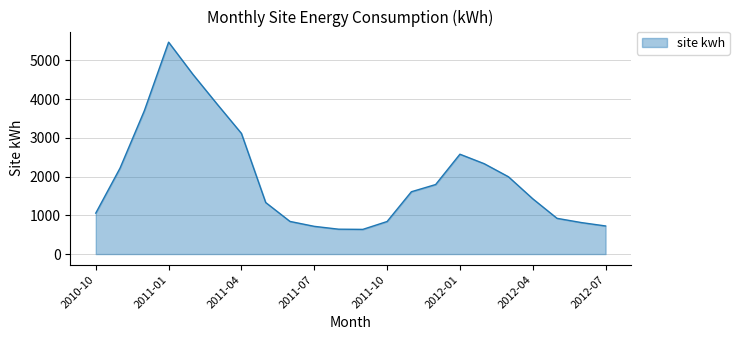

How many values are below 1608?

11